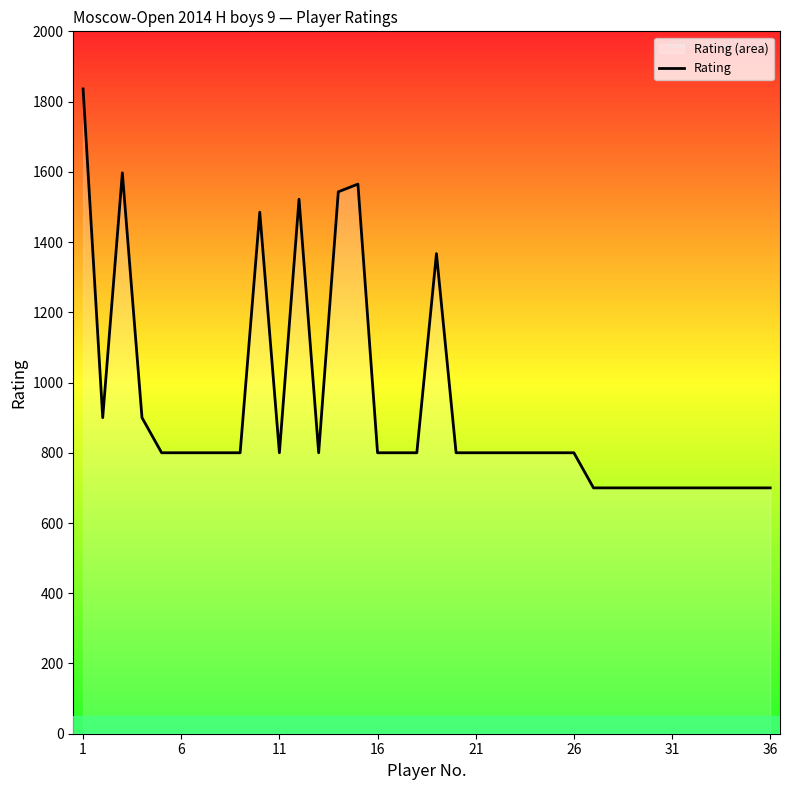

How many values exceed 800?

9